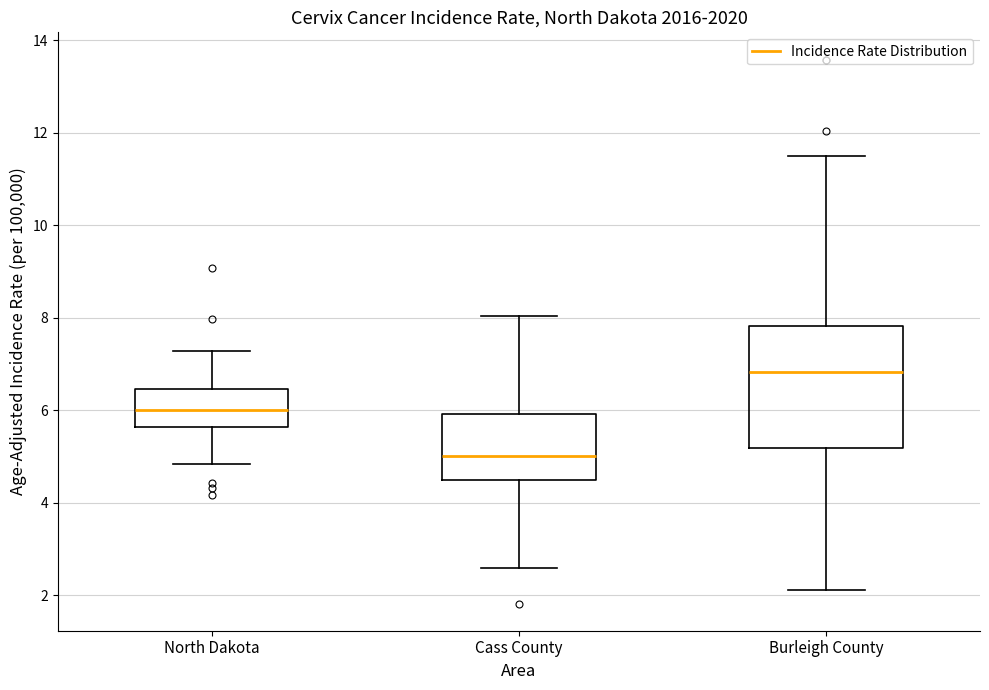

Reading left to right, transcribe this box plot: for each box, give where its median line is, the range the box spans, and where its two whiskers end, as read against the y-axis. The values are not printed on the chart, so give them approximately, as read against the axis.

North Dakota: median 6.0, box 5.6 to 6.4, whiskers 4.8 to 7.2
Cass County: median 5.0, box 4.4 to 6.0, whiskers 2.6 to 8.0
Burleigh County: median 6.8, box 5.2 to 7.8, whiskers 2.2 to 11.4